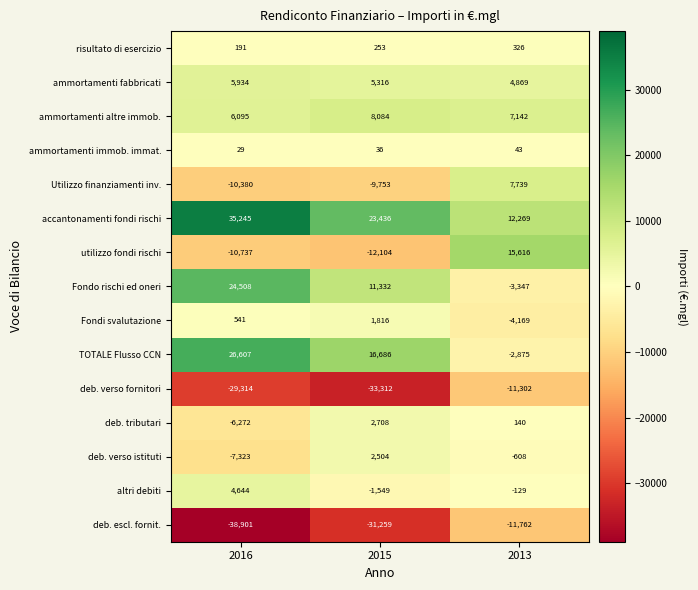

Is it true that deb. verso fornitori equals -15882 at 2013?

False